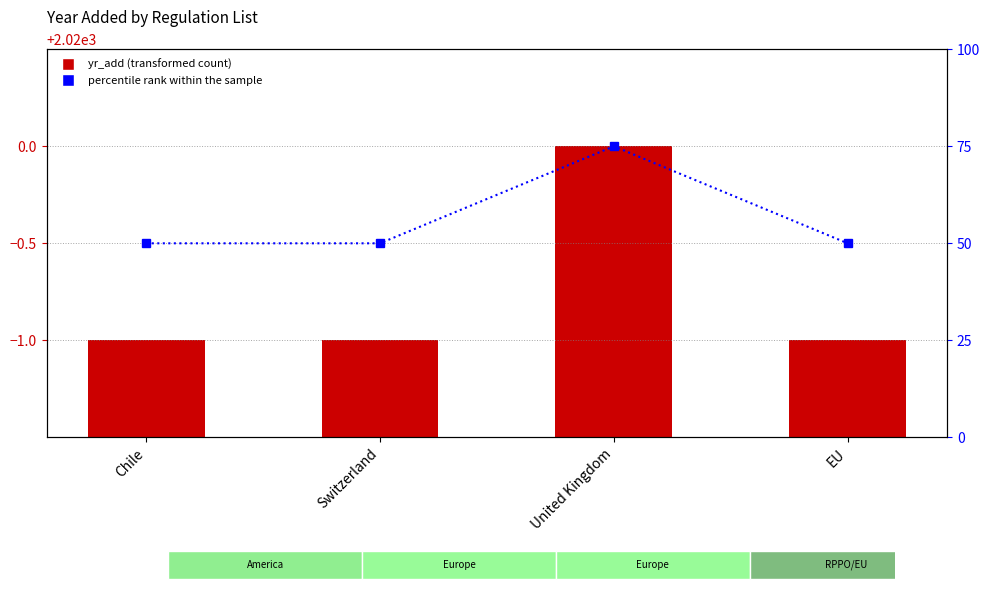

What is the minimum value shown in the chart?

50